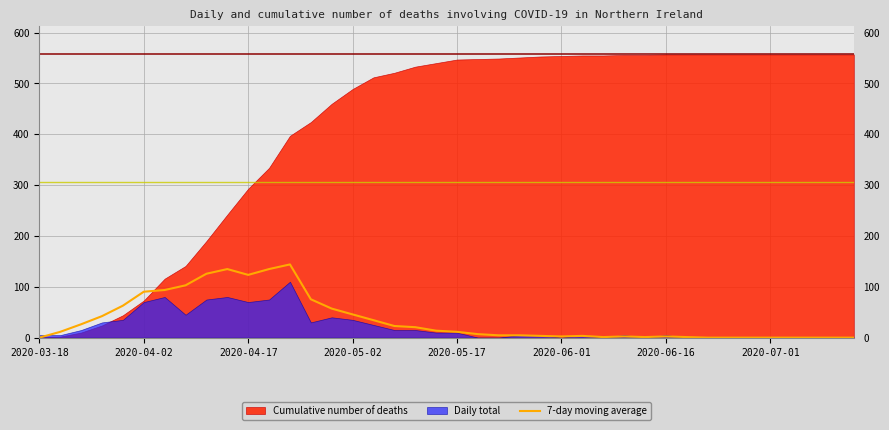

What is the highest value of the 7-day moving average series?

144.0